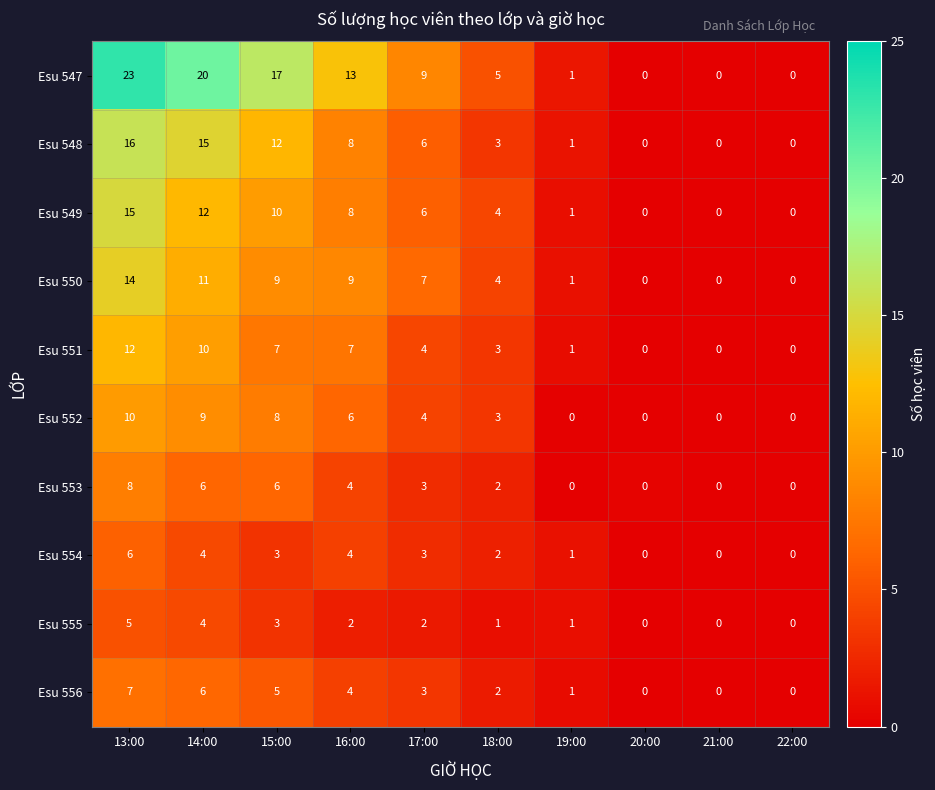

What is the total value across all series at 15:00?

80